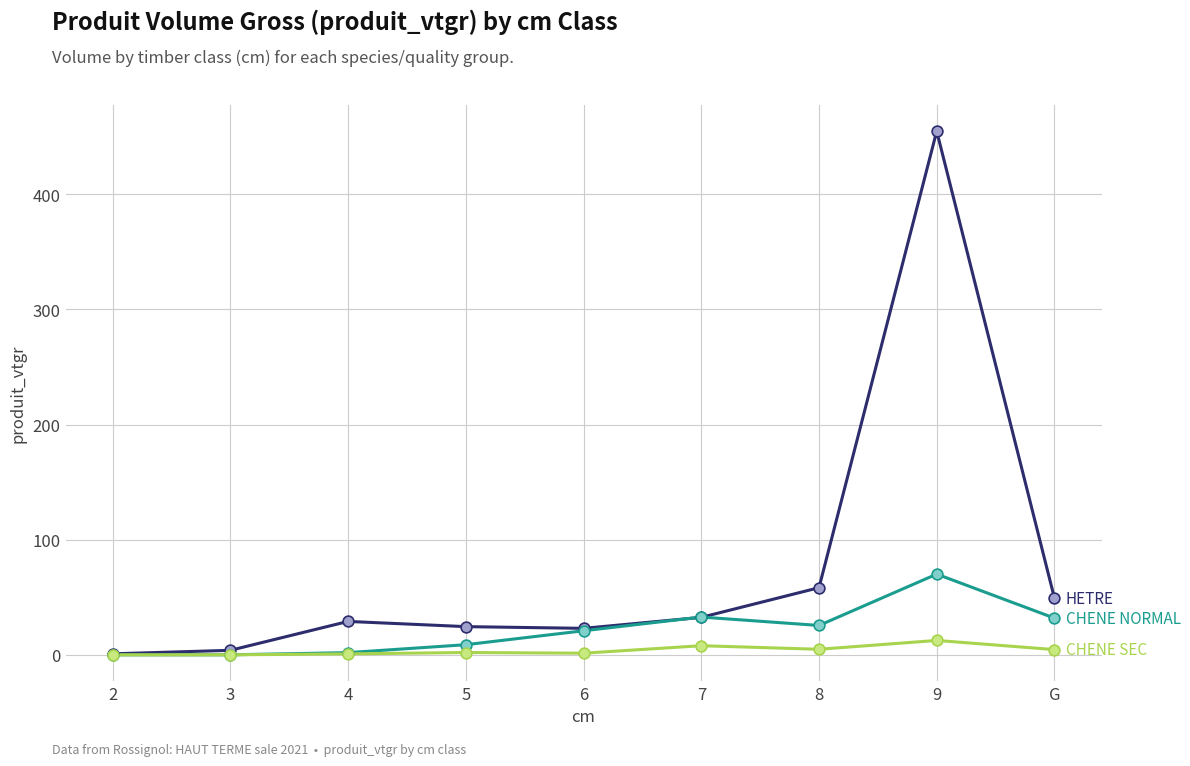

What is the greatest value displayed?

454.7